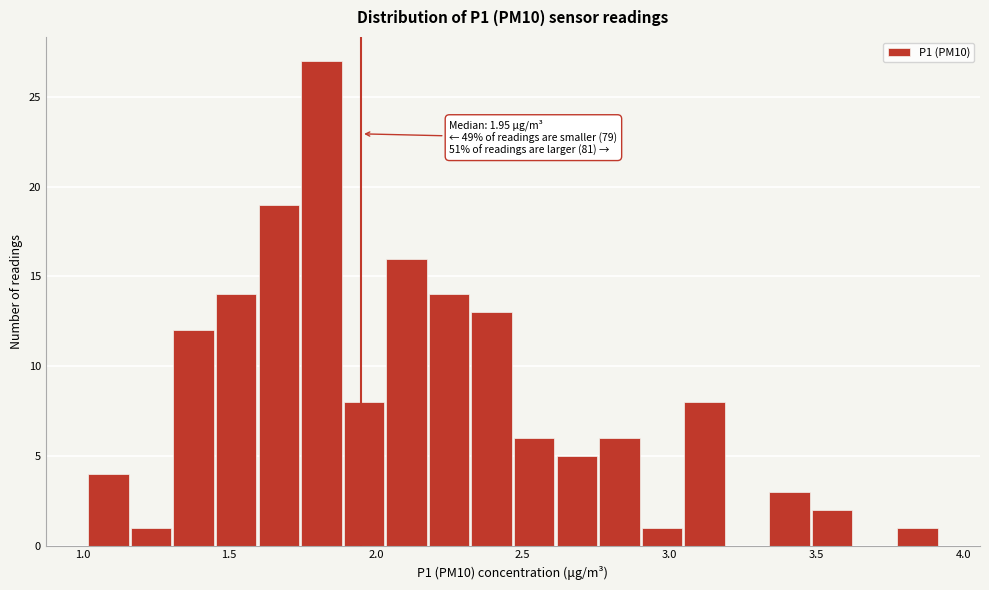

Around what value on the x-axis is the tallest bar? Give the approximate position of its centre, as read against the axis.

1.80